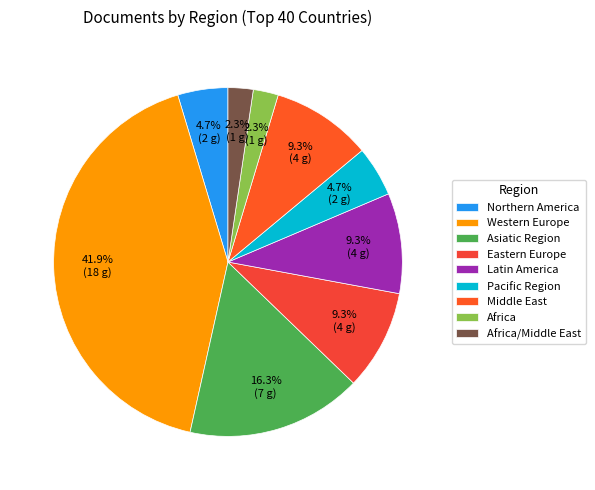

What percentage do Western Europe and Latin America together represent?

51.2%